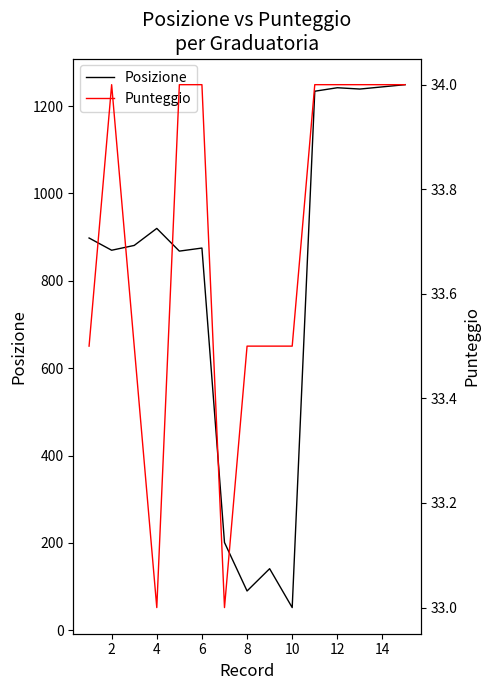

How many data points in Punteggio are less than 34?

7